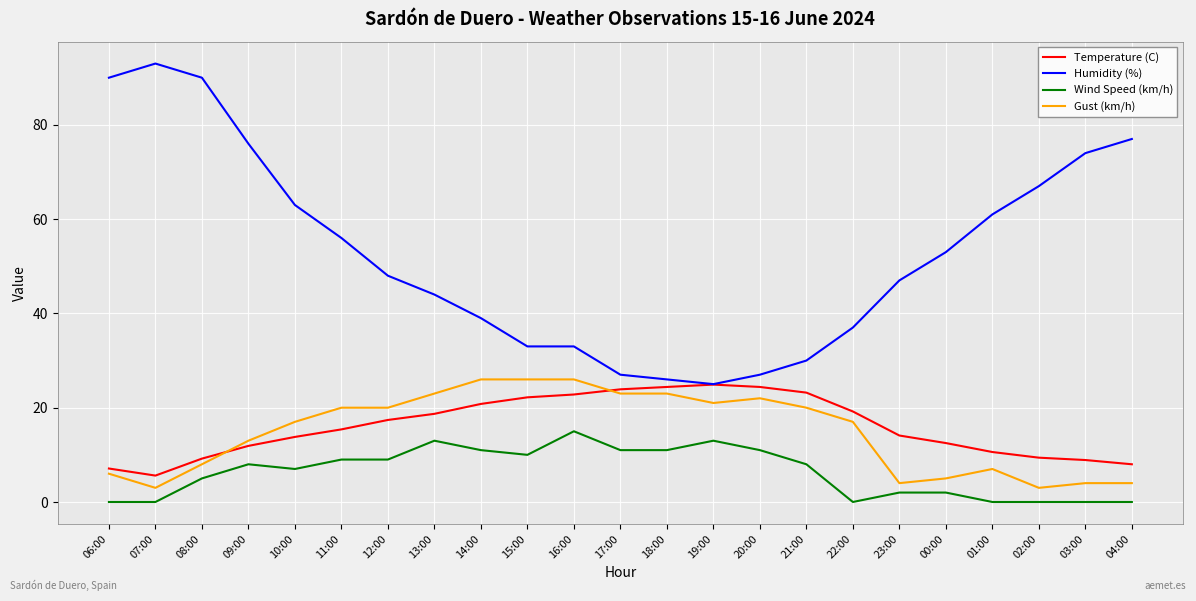

At 10:00, list the series in order from largest to smallest.

Humidity (%), Gust (km/h), Temperature (C), Wind Speed (km/h)